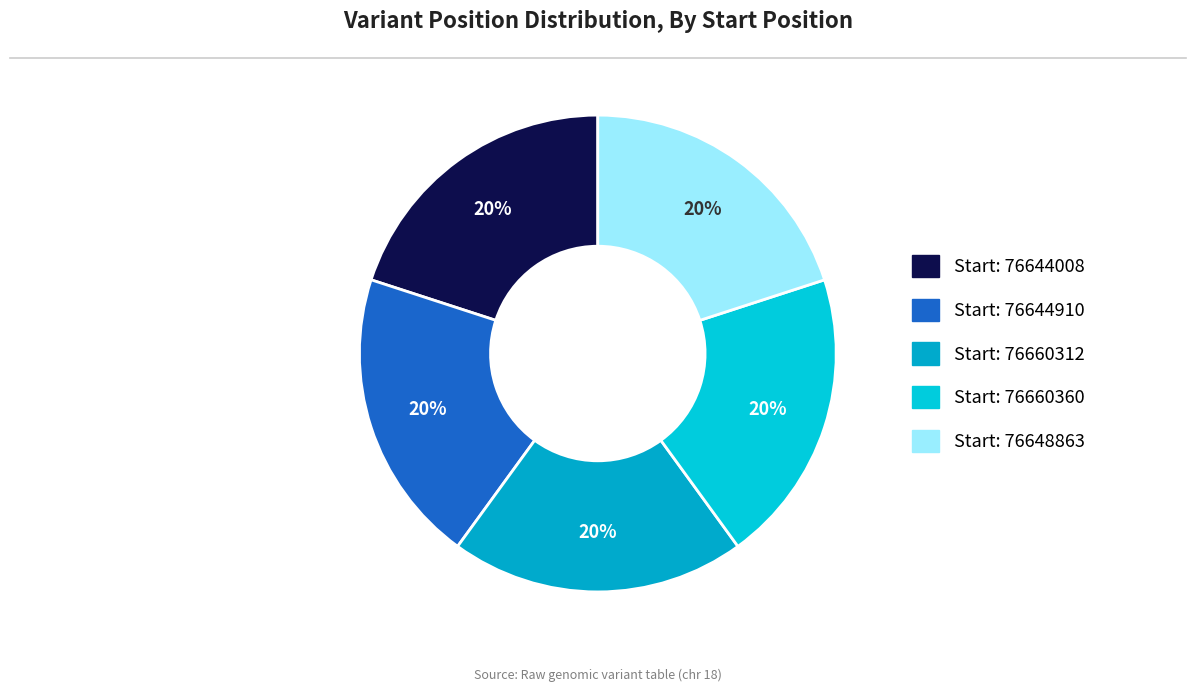

How many segments does this pie chart have?

5